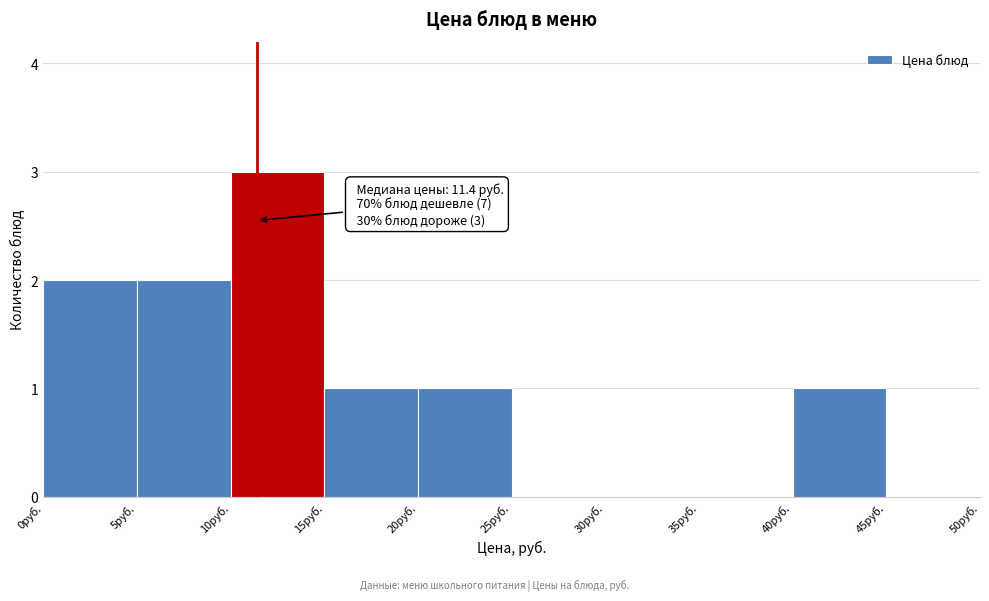

Which range on the x-axis has the tallest bar?

10 to 15